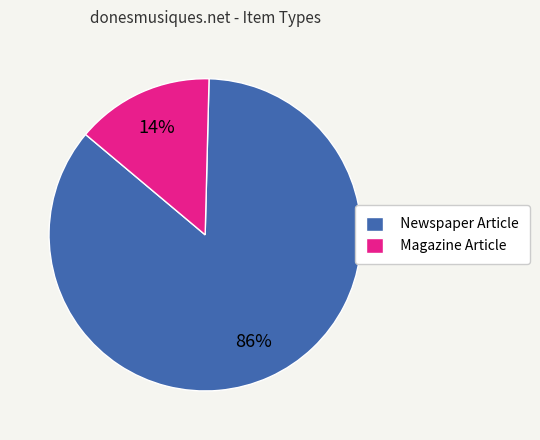

Rank the categories by value from highest to lowest.

Newspaper Article, Magazine Article